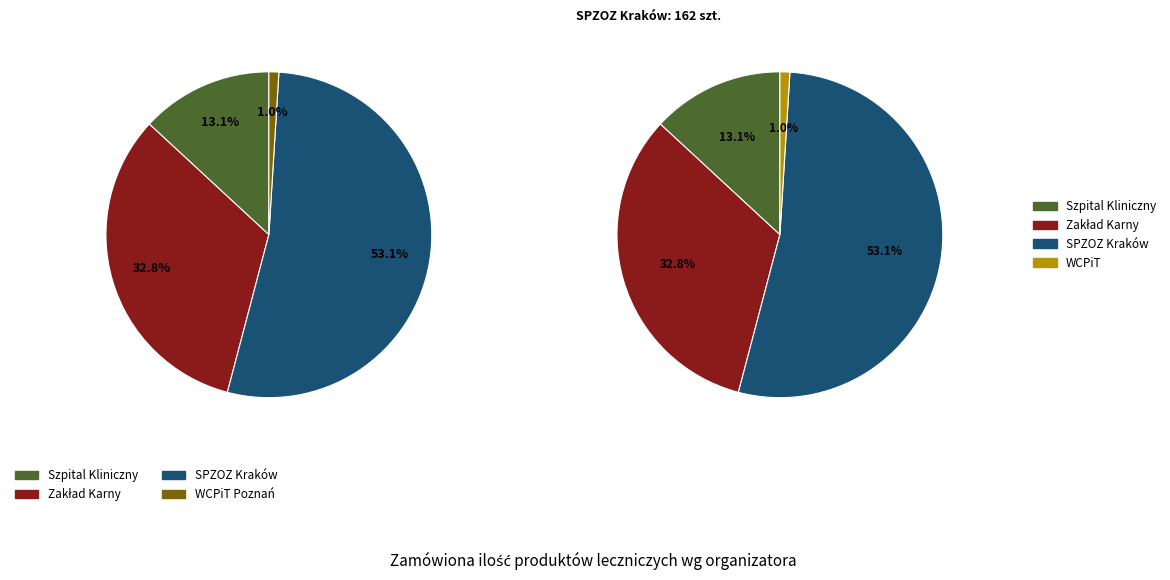

To the nearest percent, what is the combined percentage of ZAKŁAD KARNY W RZESZOWIE and SAMODZIELNY PUBLICZNY ZAKŁAD OPIEKI ZDROWOTNEJ?

86%